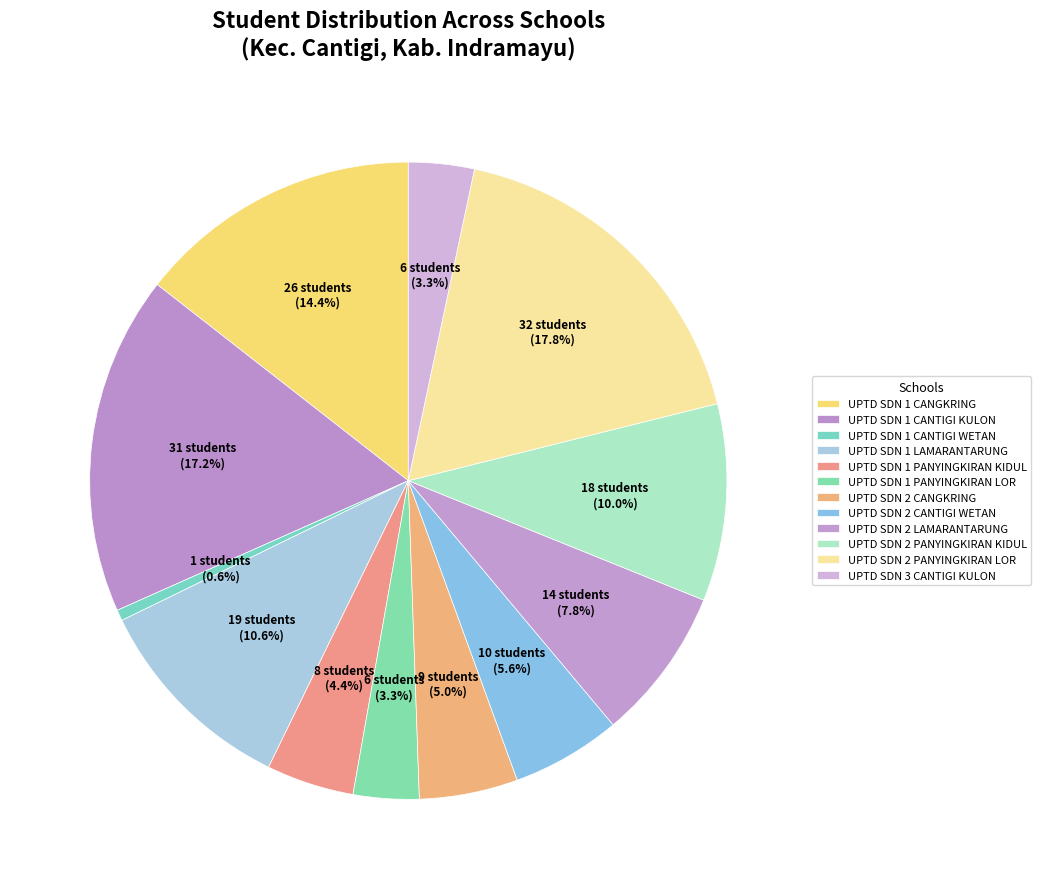

Is it true that UPTD SDN 2 CANTIGI WETAN is 6% of the pie?

True